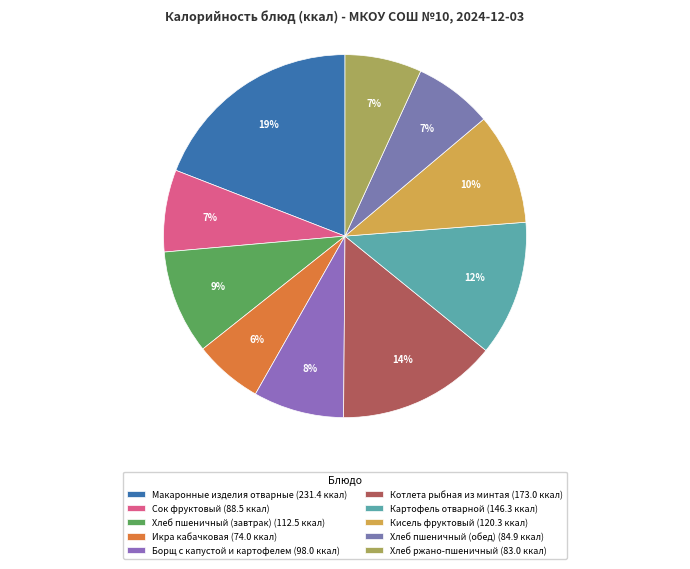

What is the smallest slice in the pie chart?

Икра кабачковая